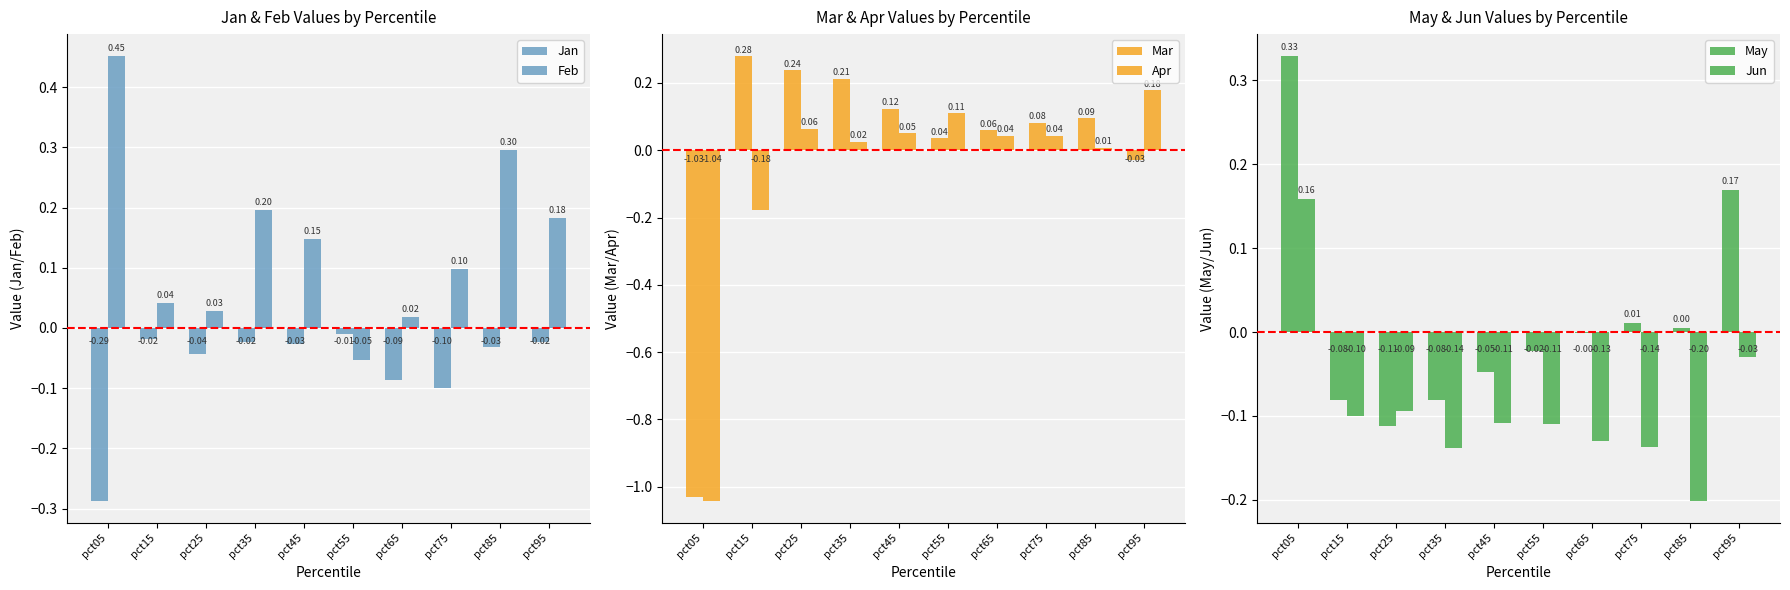

Are the bars grouped side by side (vs. stacked)?

Yes